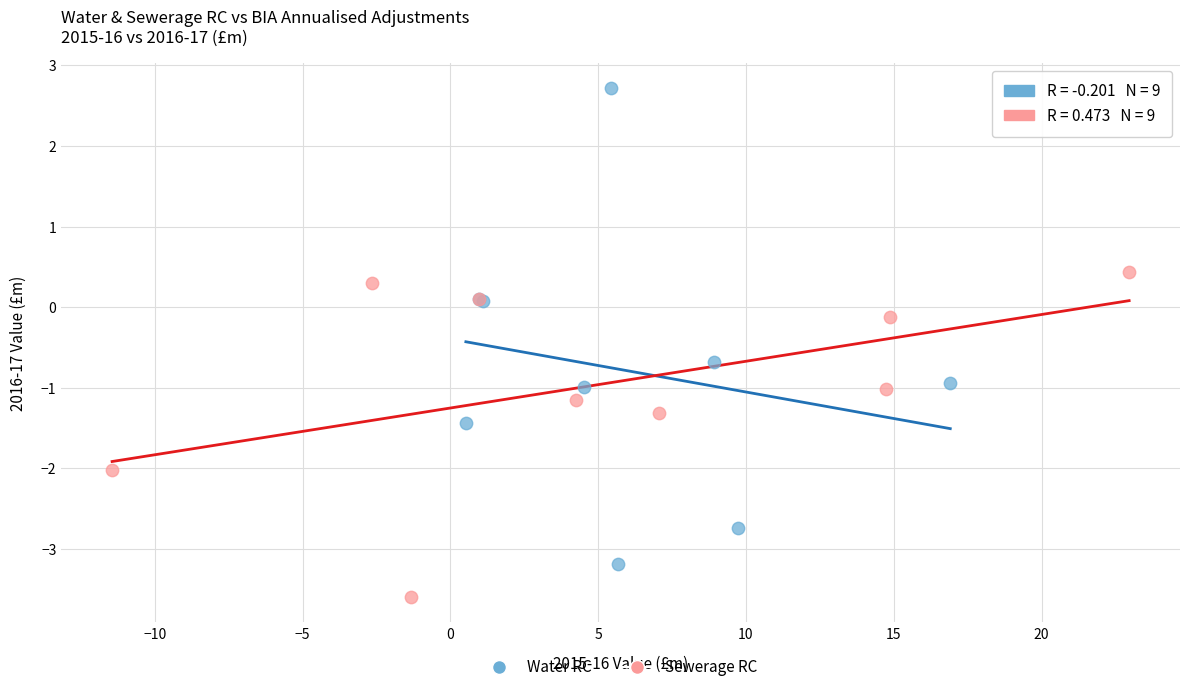

Which series reaches the minimum Y coordinate?

Sewerage RC